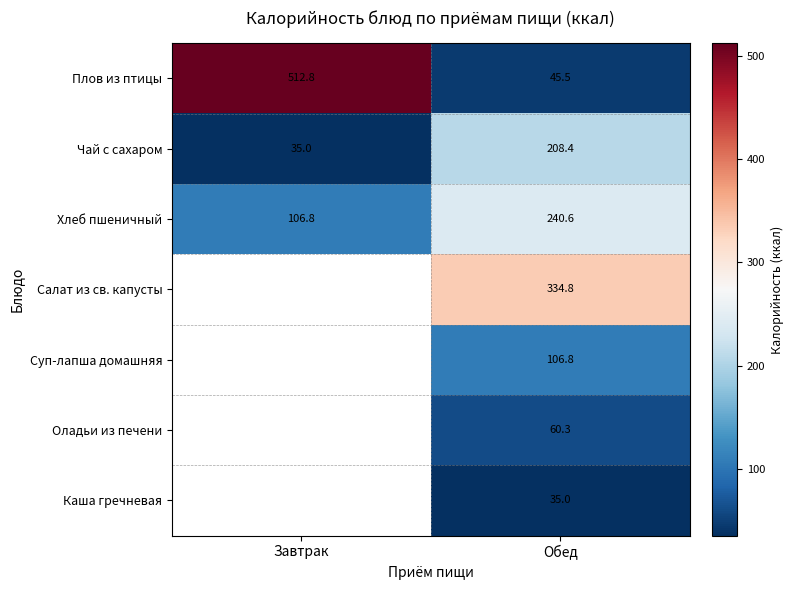

What is the maximum value shown in the chart?

512.8